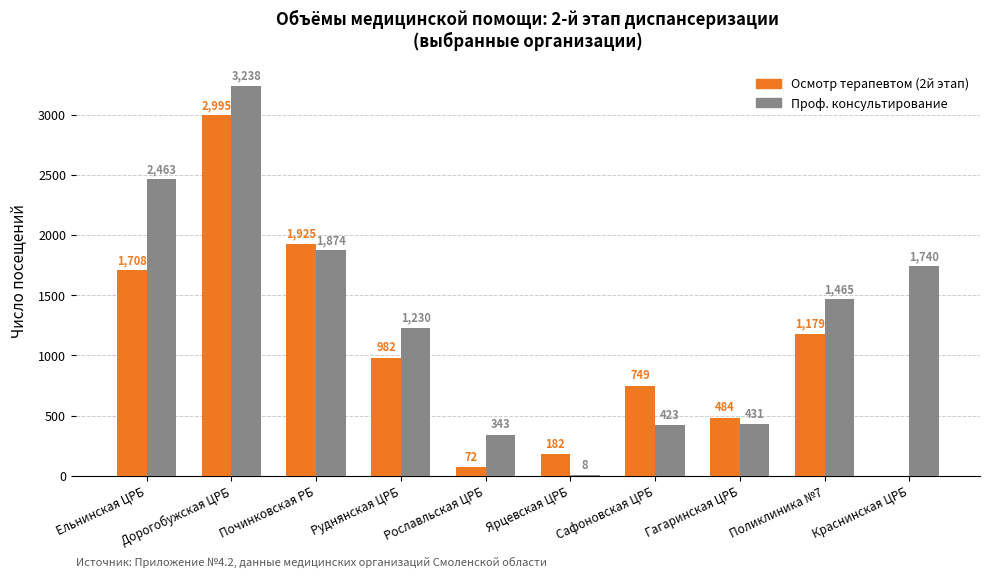

Where does the Осмотр терапевтом (2й этап) series first go above 982?

Ельнинская ЦРБ